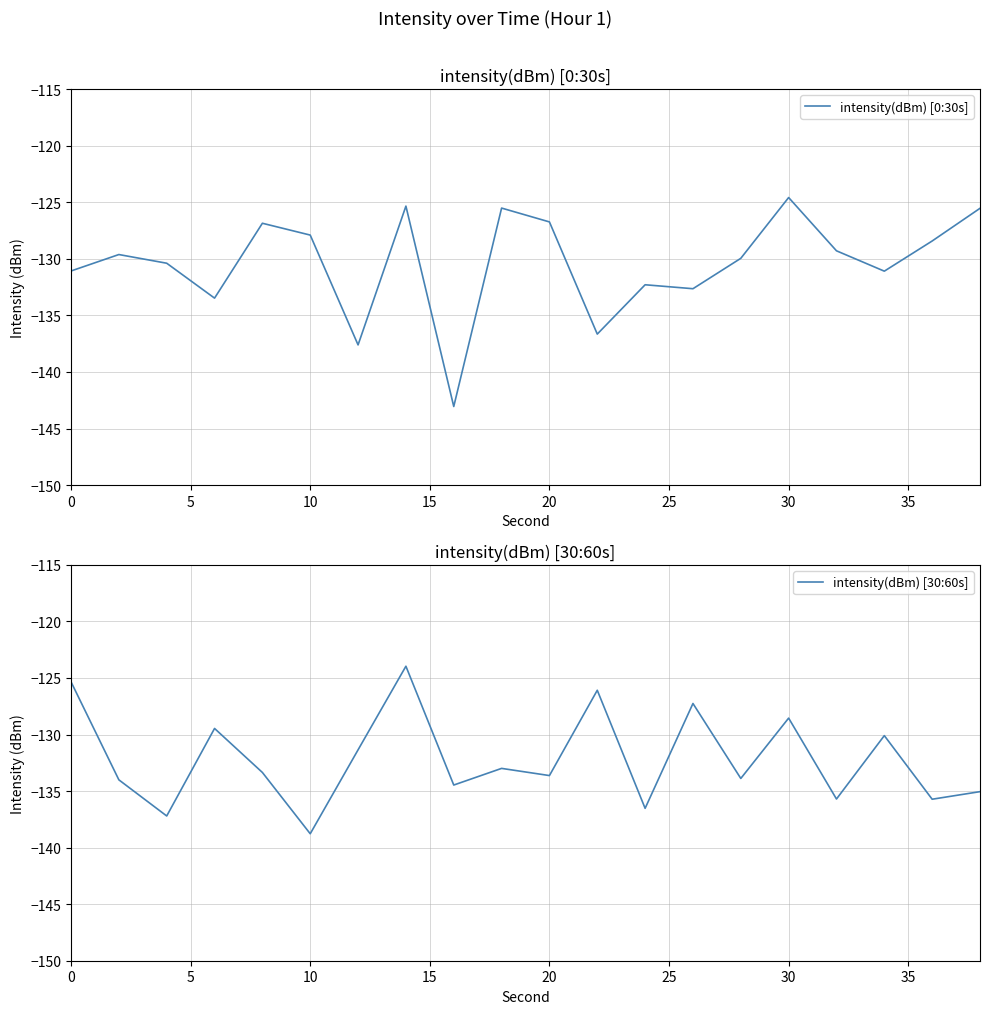

Which series has the widest spread of values?

intensity(dBm) [0:30s]